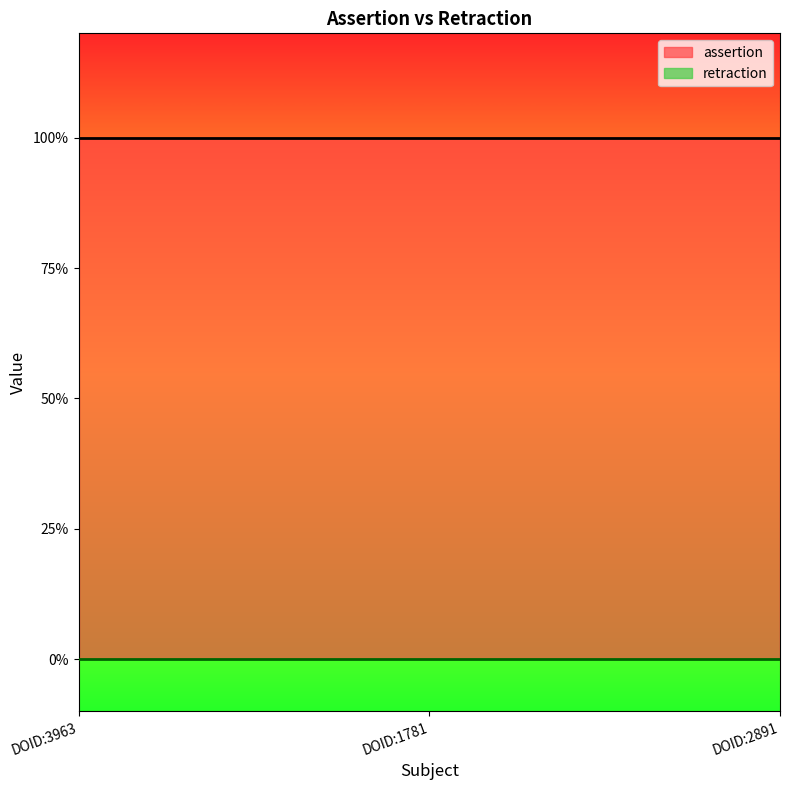

List the series in order of their peak value, highest first.

assertion, retraction